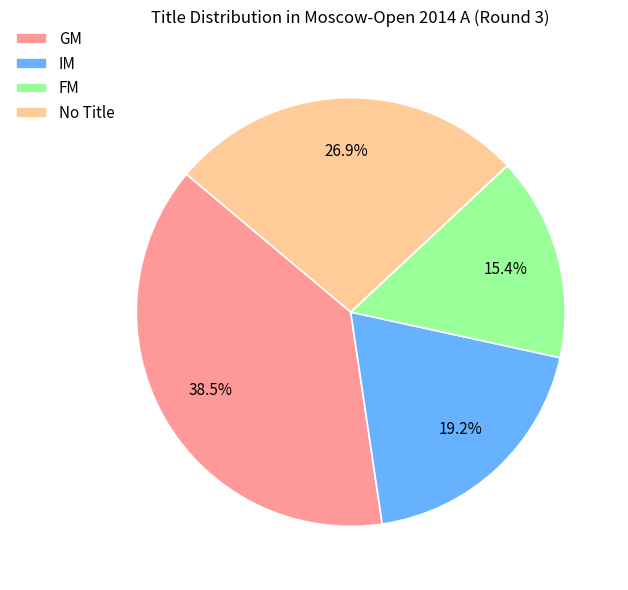

Which category has the smallest portion of the pie?

FM